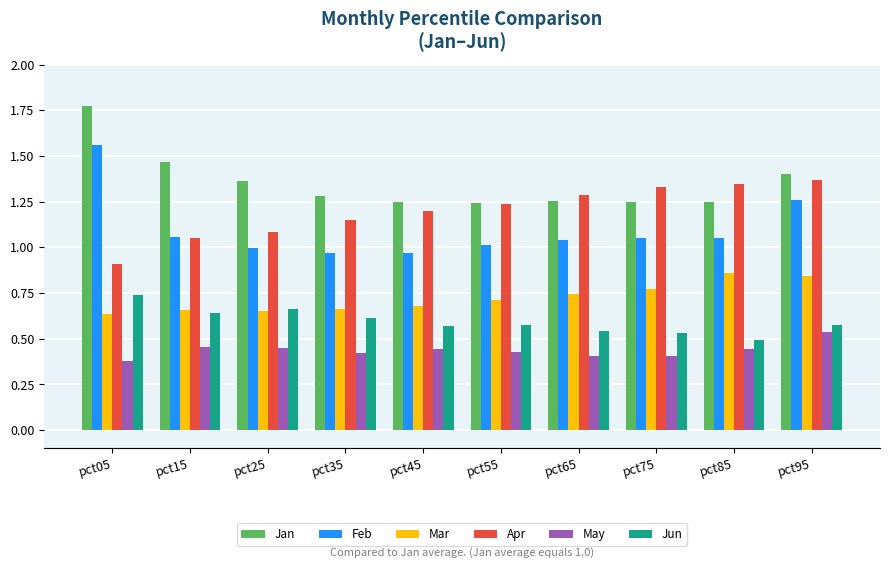

Count the Jun values in the range 0 to 1.

10